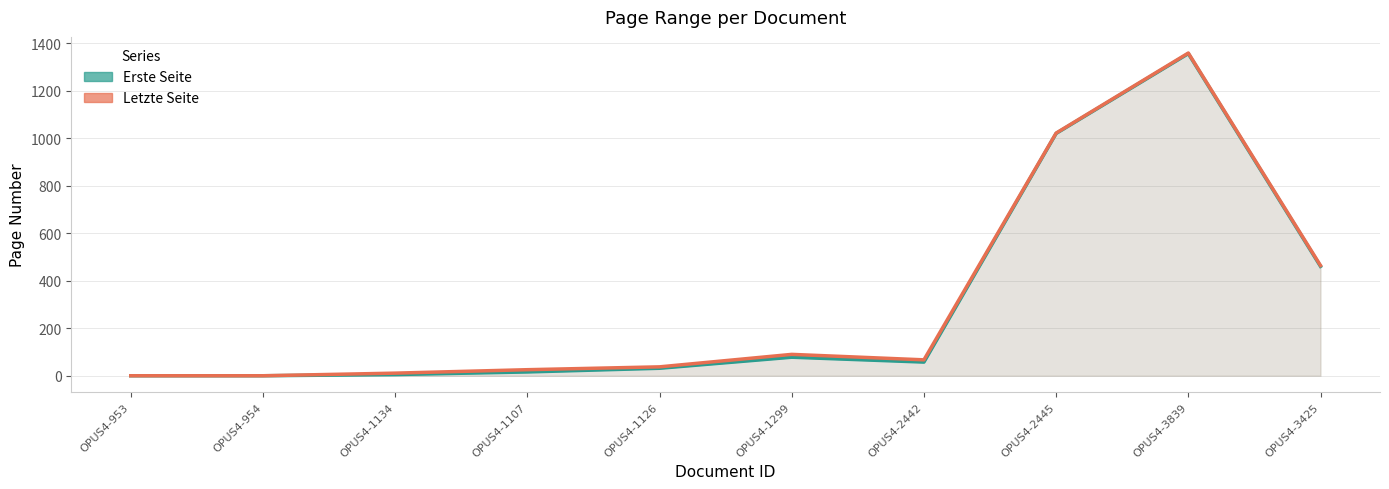

The value of Erste Seite at OPUS4-1134 is 5.0. True or false?

True